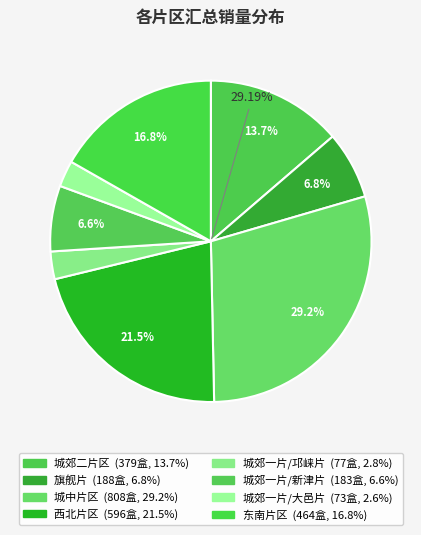

How many slices are in this pie chart?

8